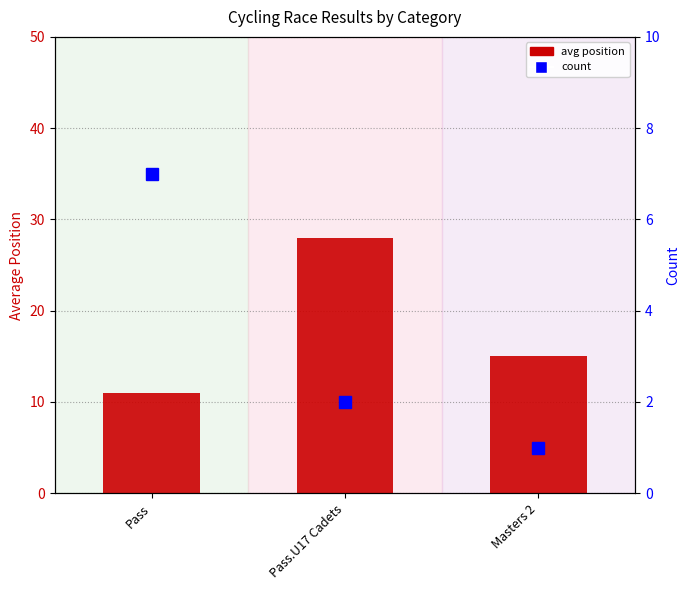

What is the smallest value displayed?

1